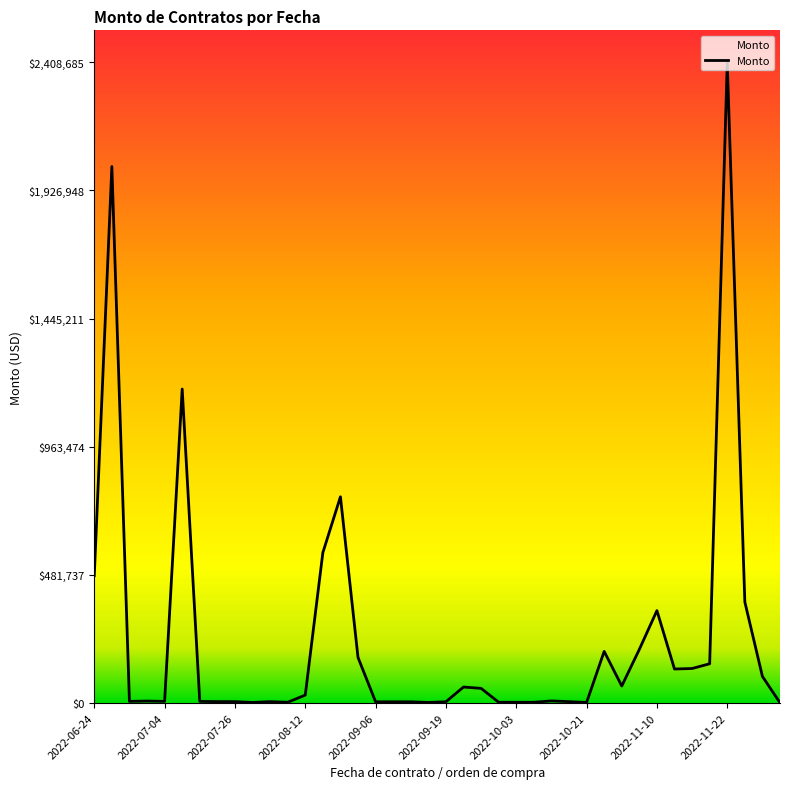

What is the greatest value displayed?

2408685.0